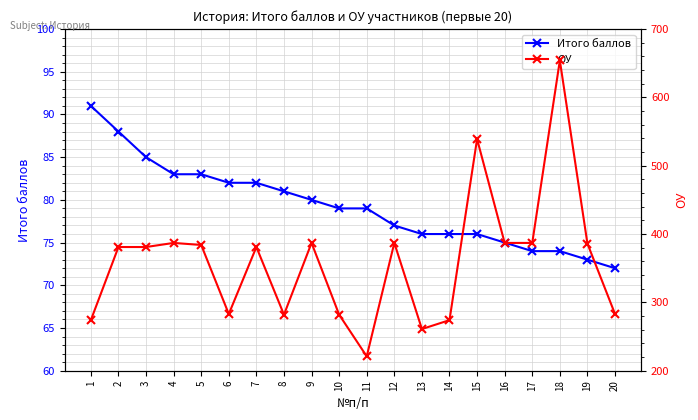

At which category does ОУ reach its first local peak?

4